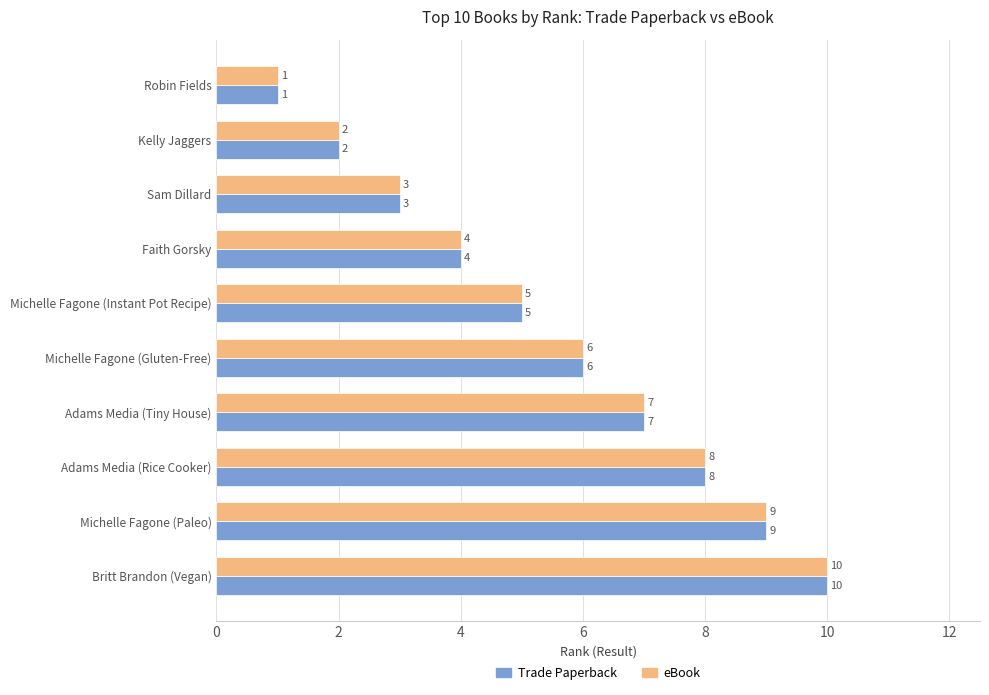

Count the Trade Paperback values in the range 3 to 8.

6